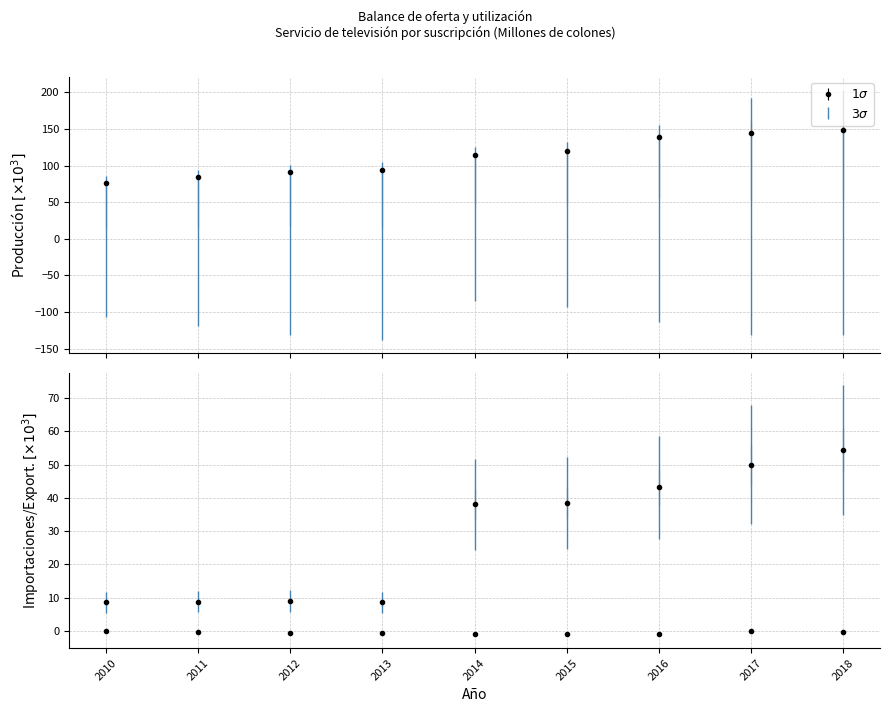

How many groups of bars are there?

9